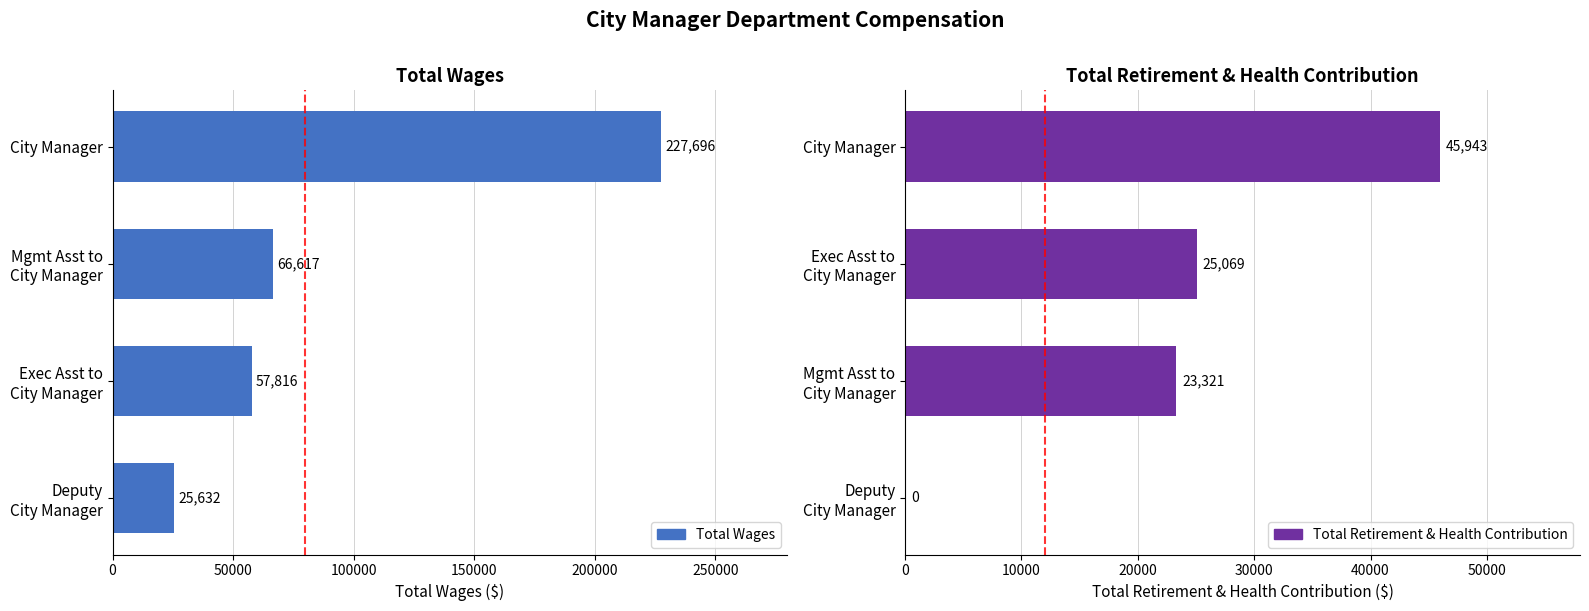

How many values in the Total Retirement & Health Contribution series are below 25069?

2